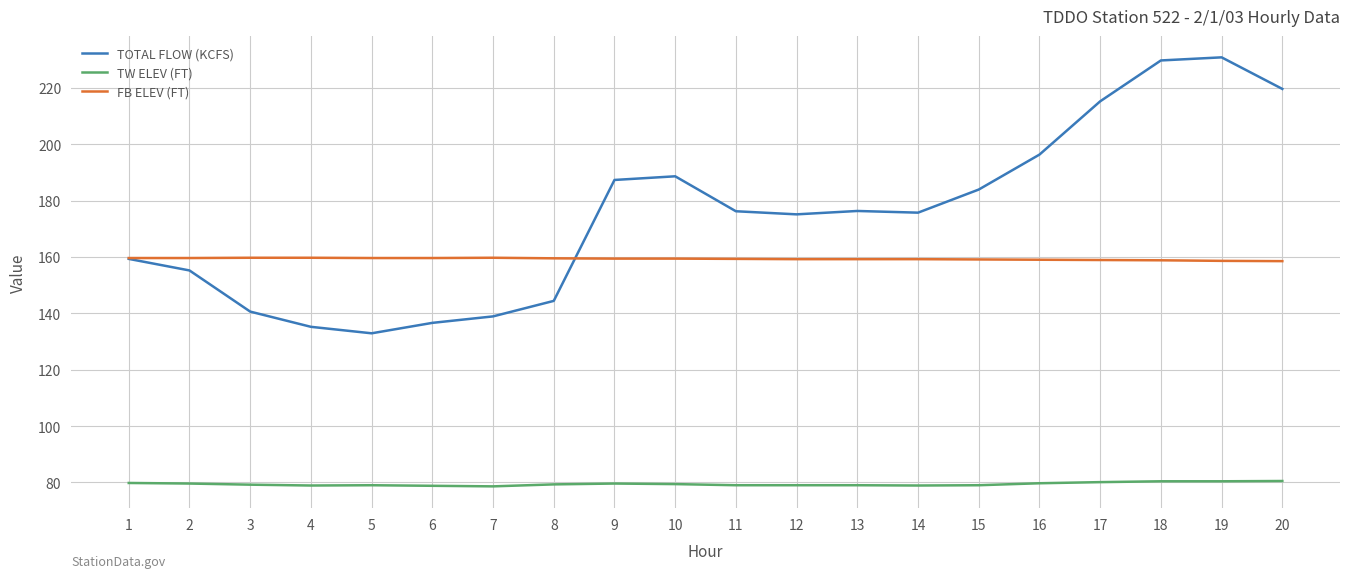

At which label is TOTAL FLOW (KCFS) closest to 181?

15